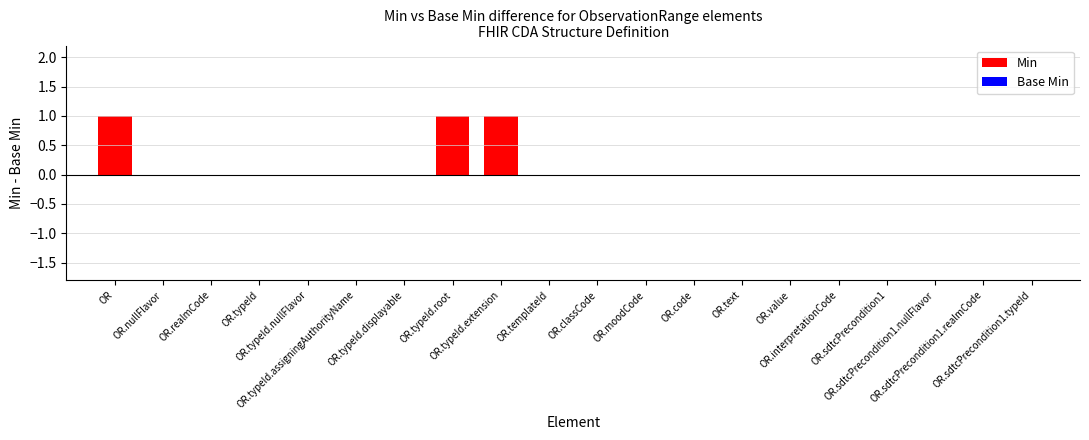

What is the sum of all values?

3